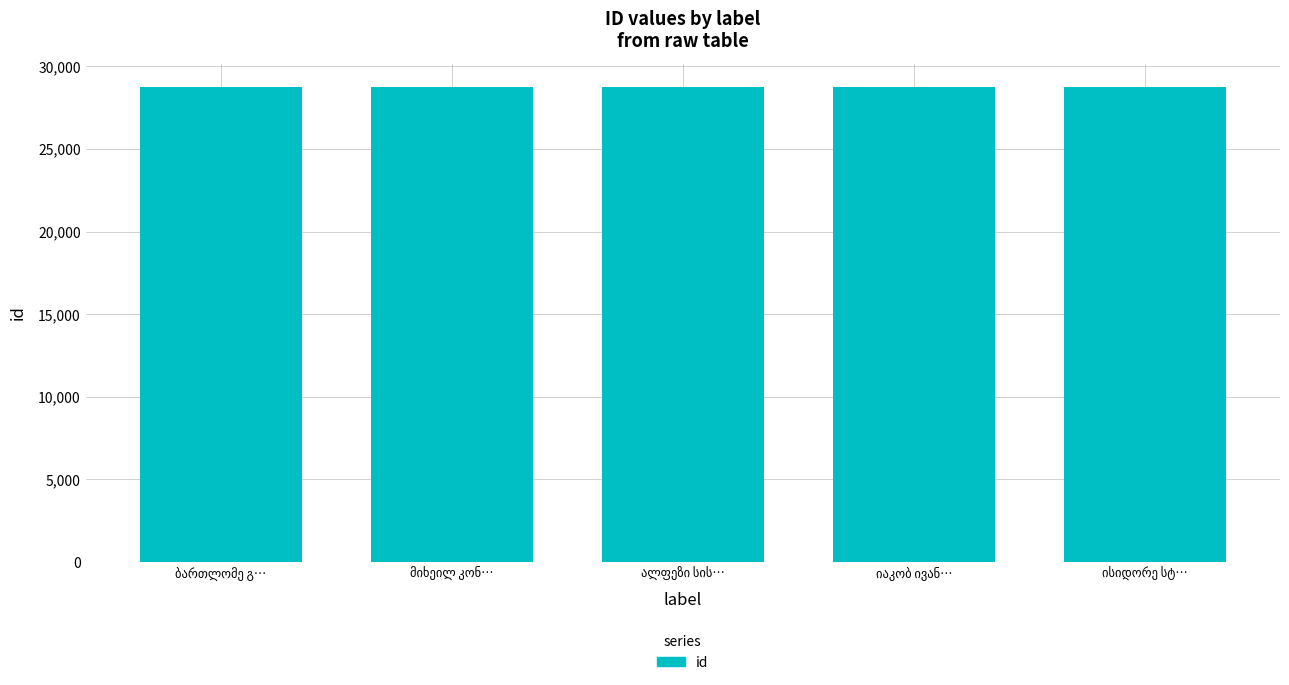

What is the value of the 3rd bar from the left?

28725